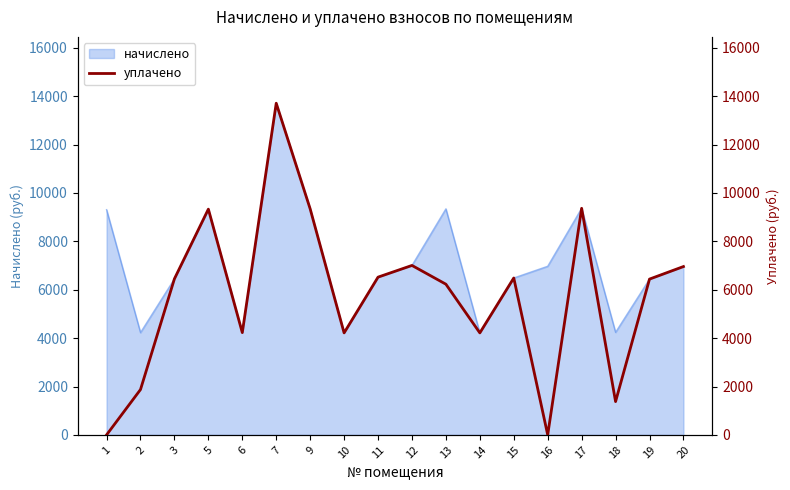

What is the maximum value shown in the chart?

13708.8